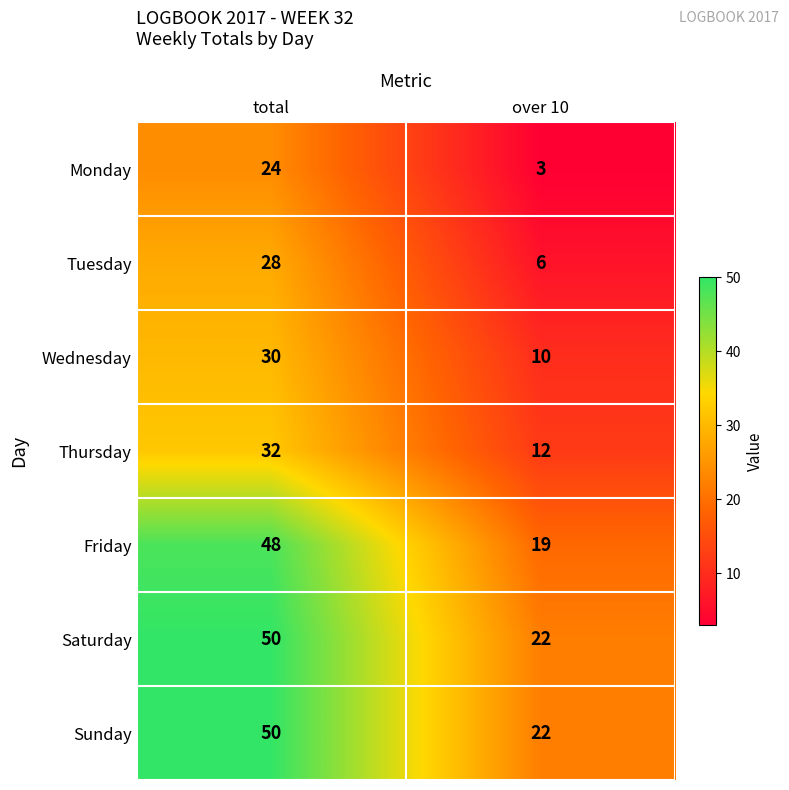

At which category is the sum across all series the highest?

total